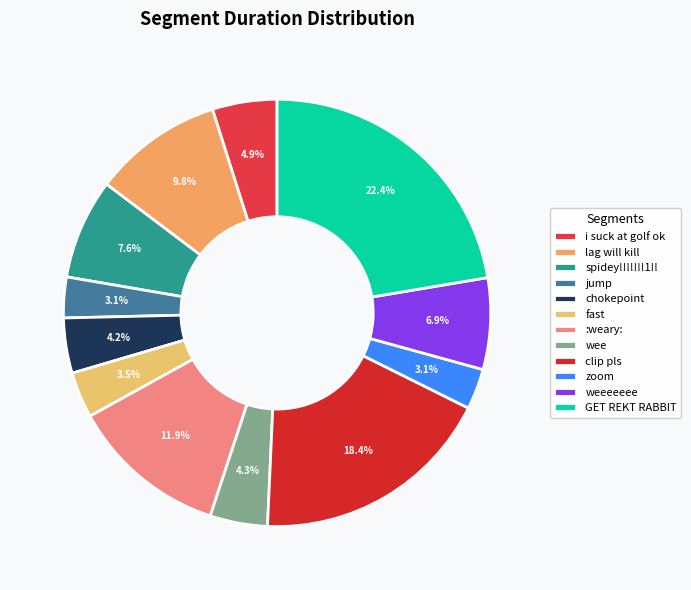

How many slices are in this pie chart?

12